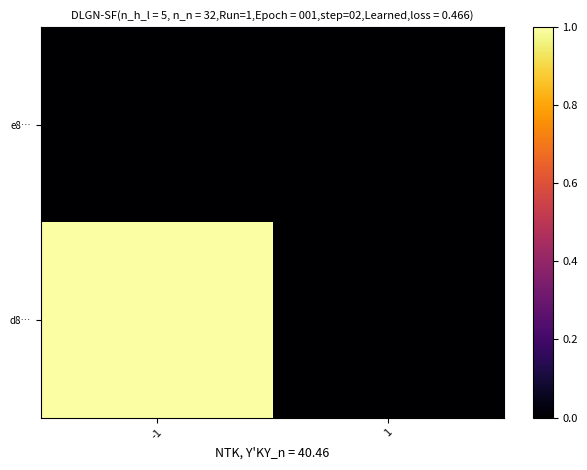

At which category is the sum across all series the highest?

-1